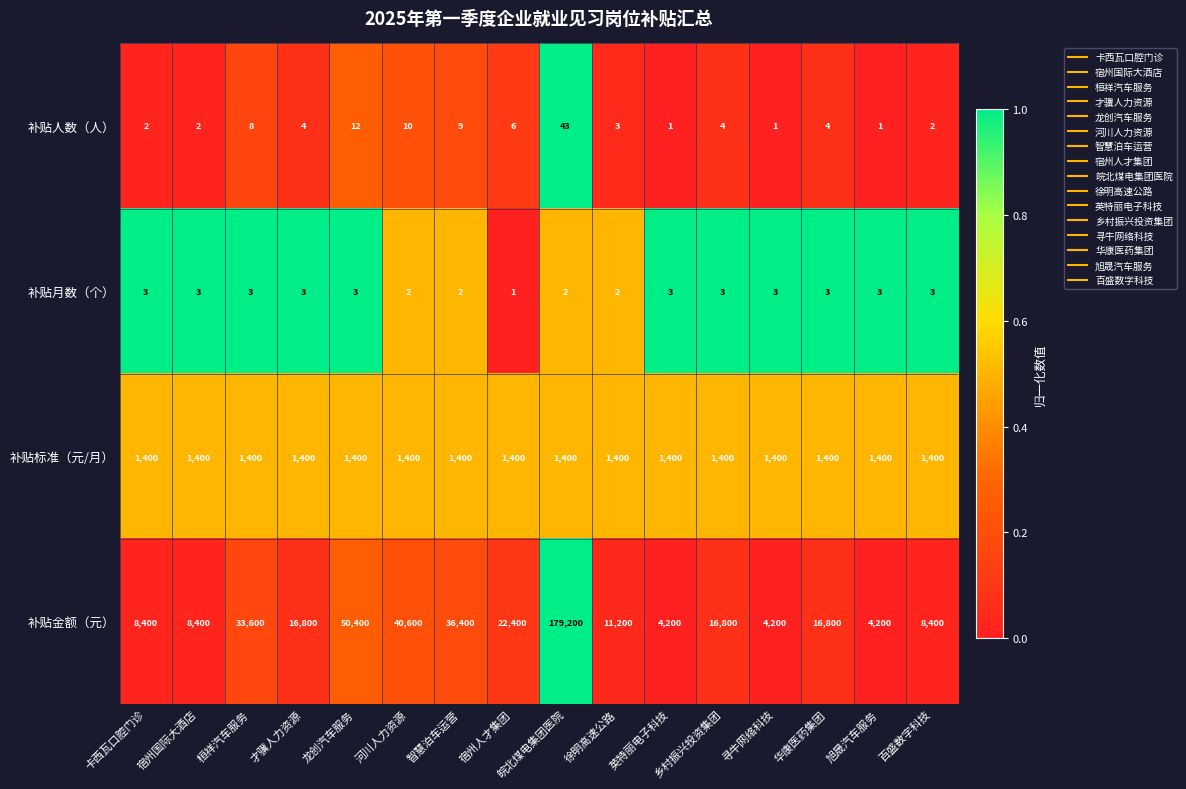

How many distinct data groups are displayed?

4